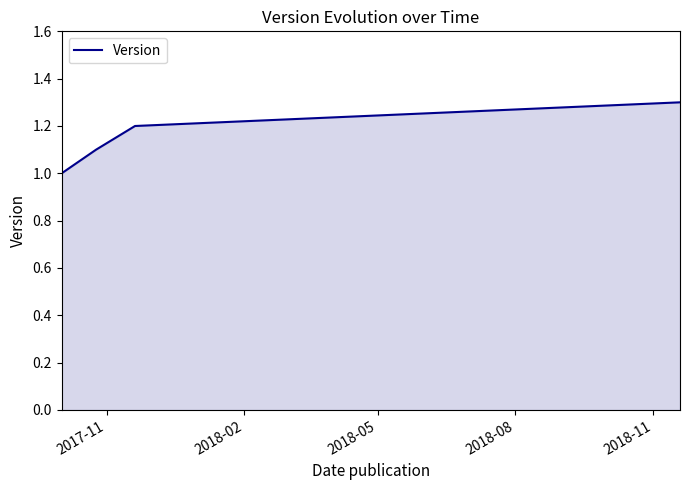

What is the maximum value shown in the chart?

1.3